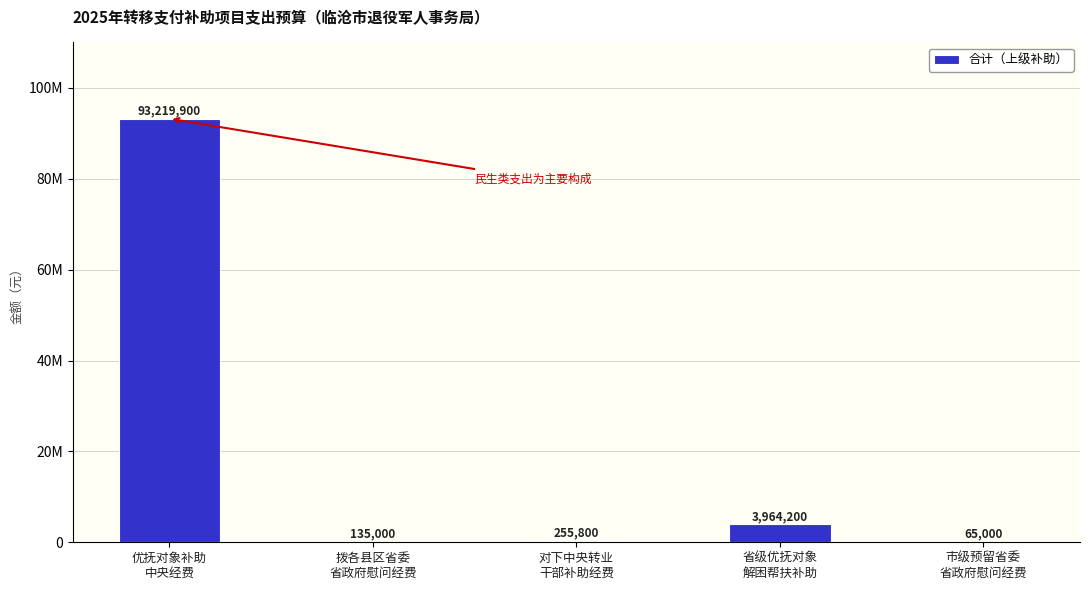

What is the label of the 3rd bar from the right?

对下中央转业
干部补助经费